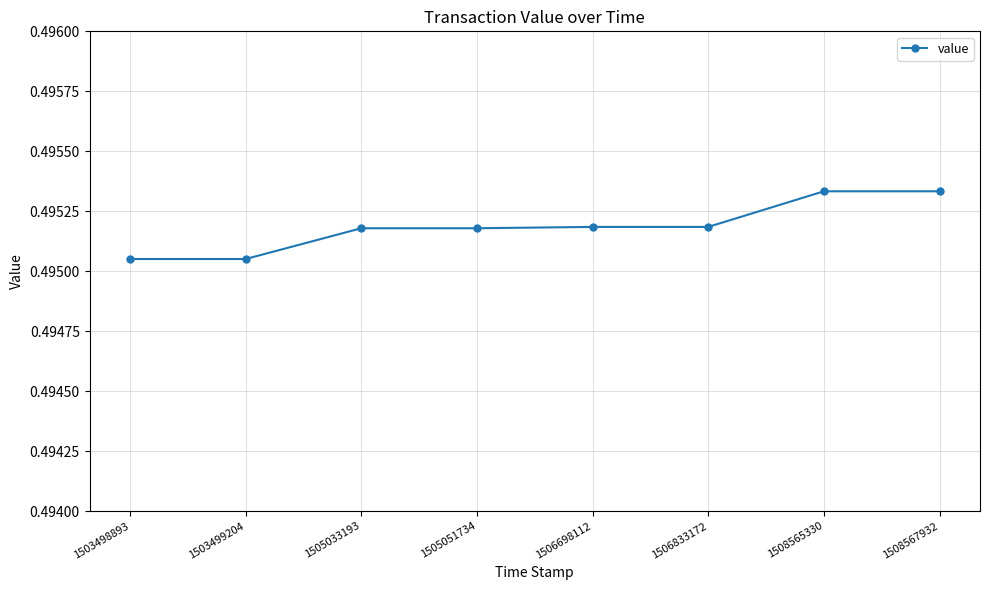

What is the sum of the values at 1506833172 and 1505051734?

1.0